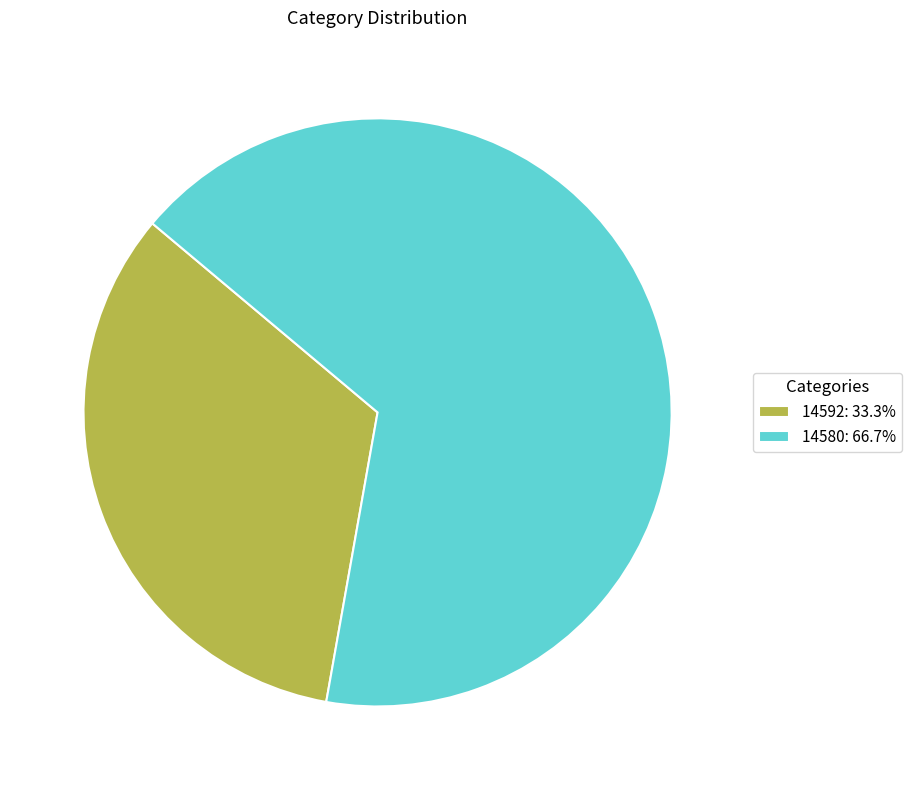

Does 14592: 33.3% account for over 50% of the chart?

No